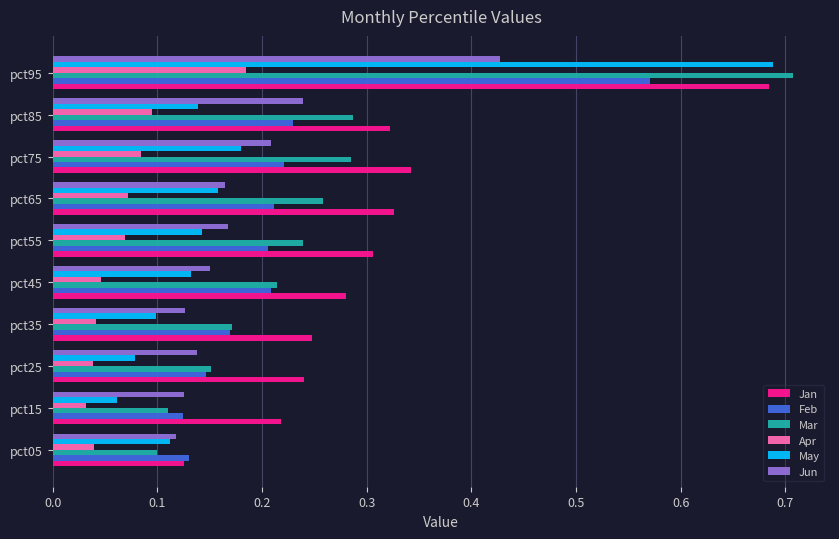

What is the sum of all May values?

1.8